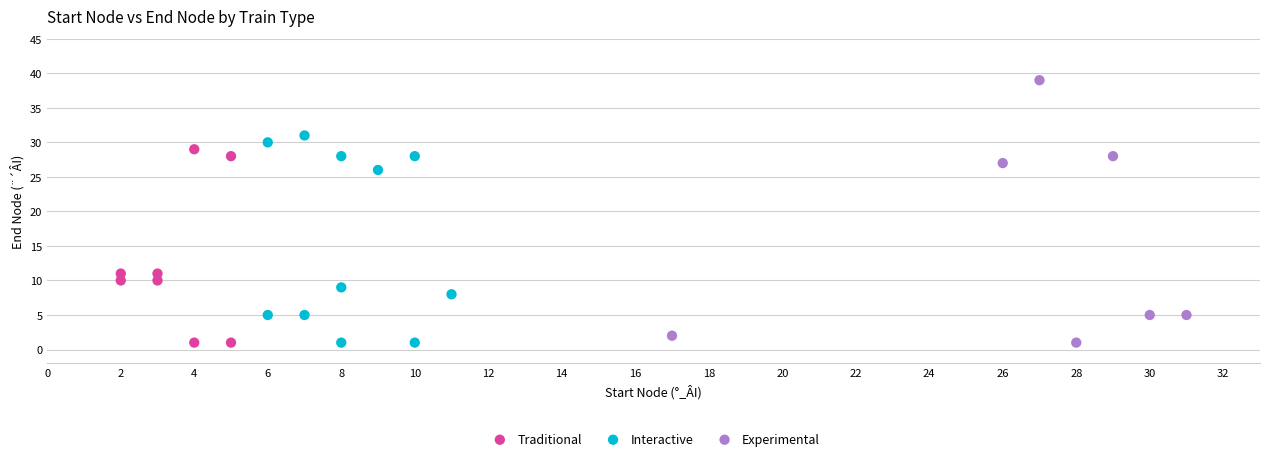

Which series contains the highest Y value?

Experimental